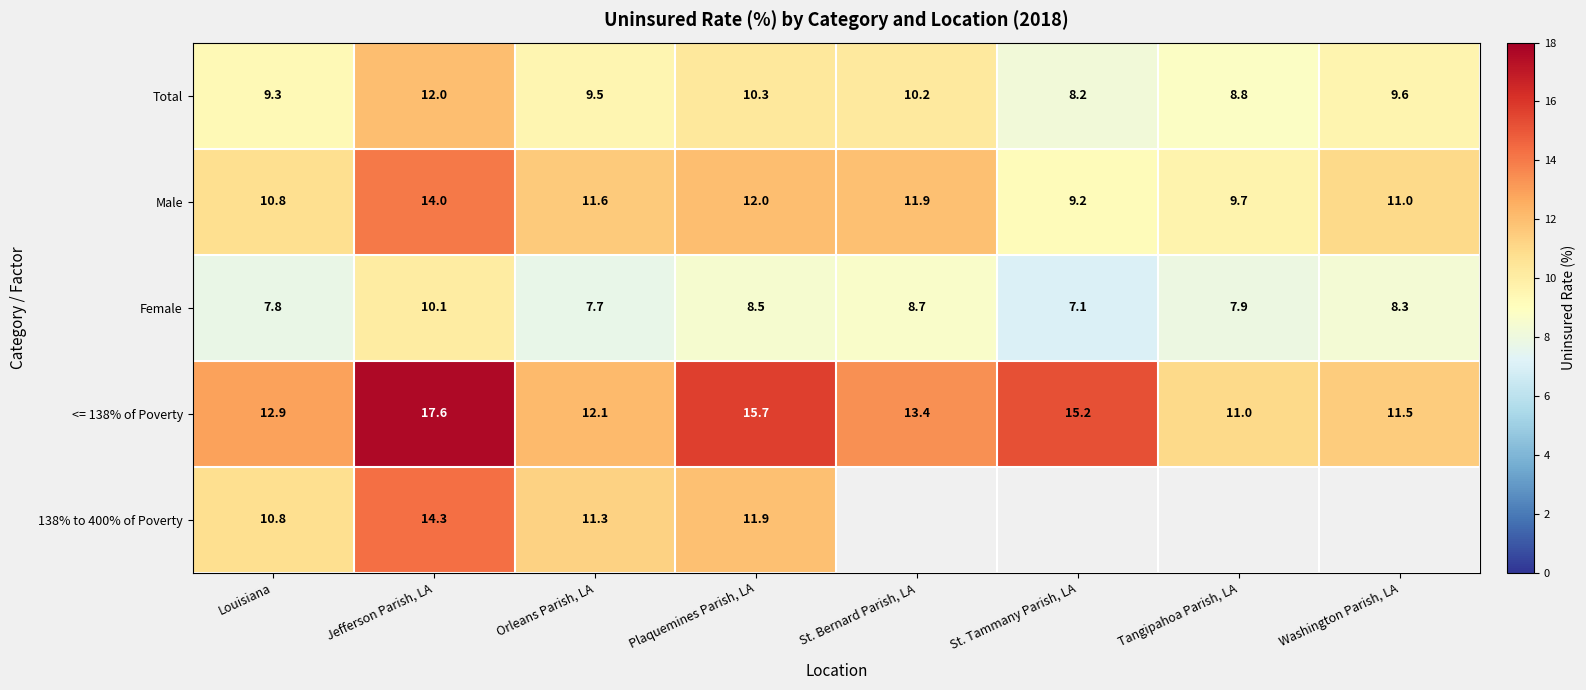

What is the difference between the highest and lowest values at Orleans Parish, LA?

4.4